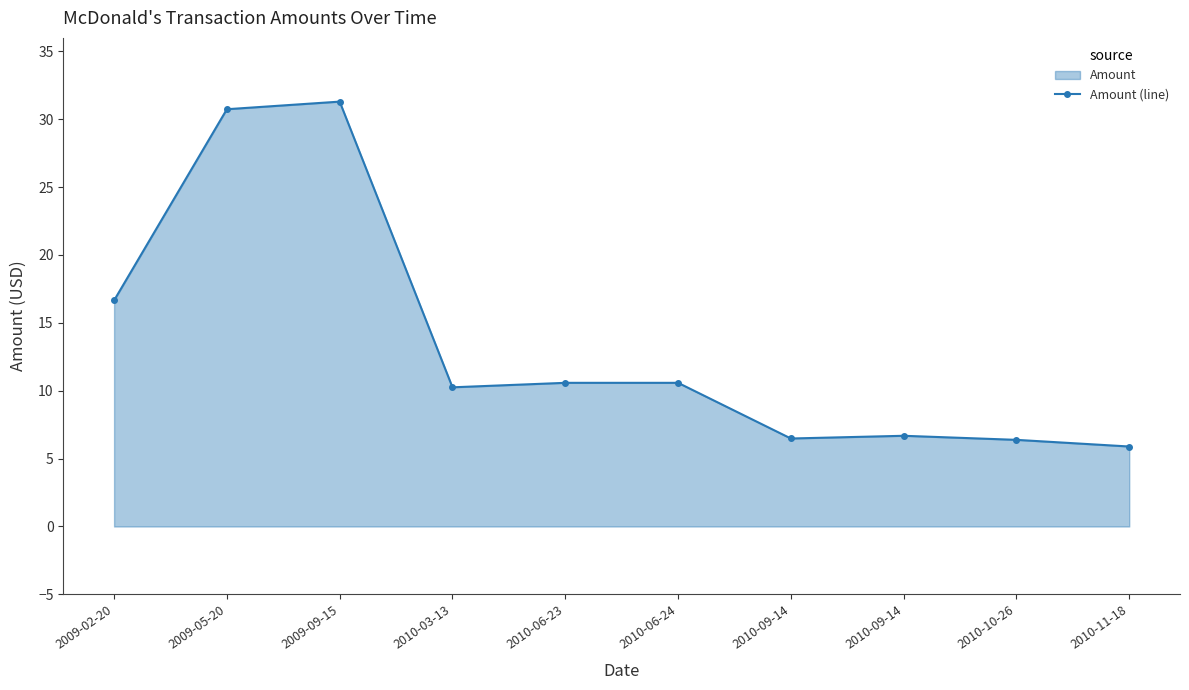

What is the sum of all values?

135.5